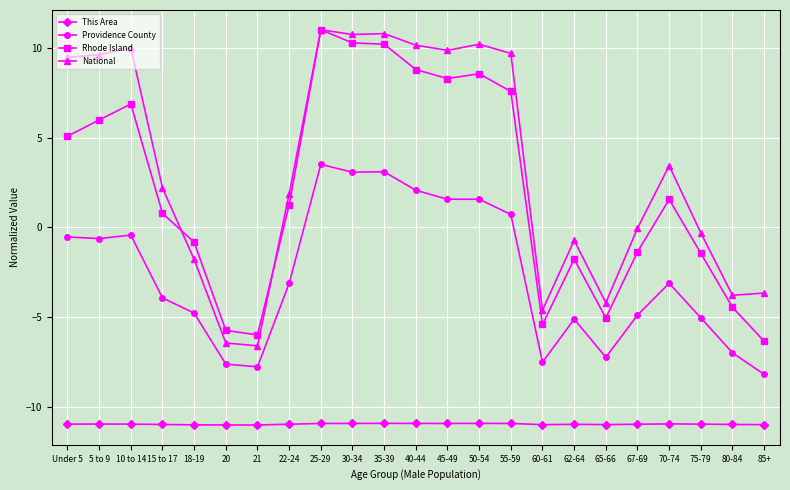

What are all the series names shown in the legend?

This Area, Providence County, Rhode Island, National